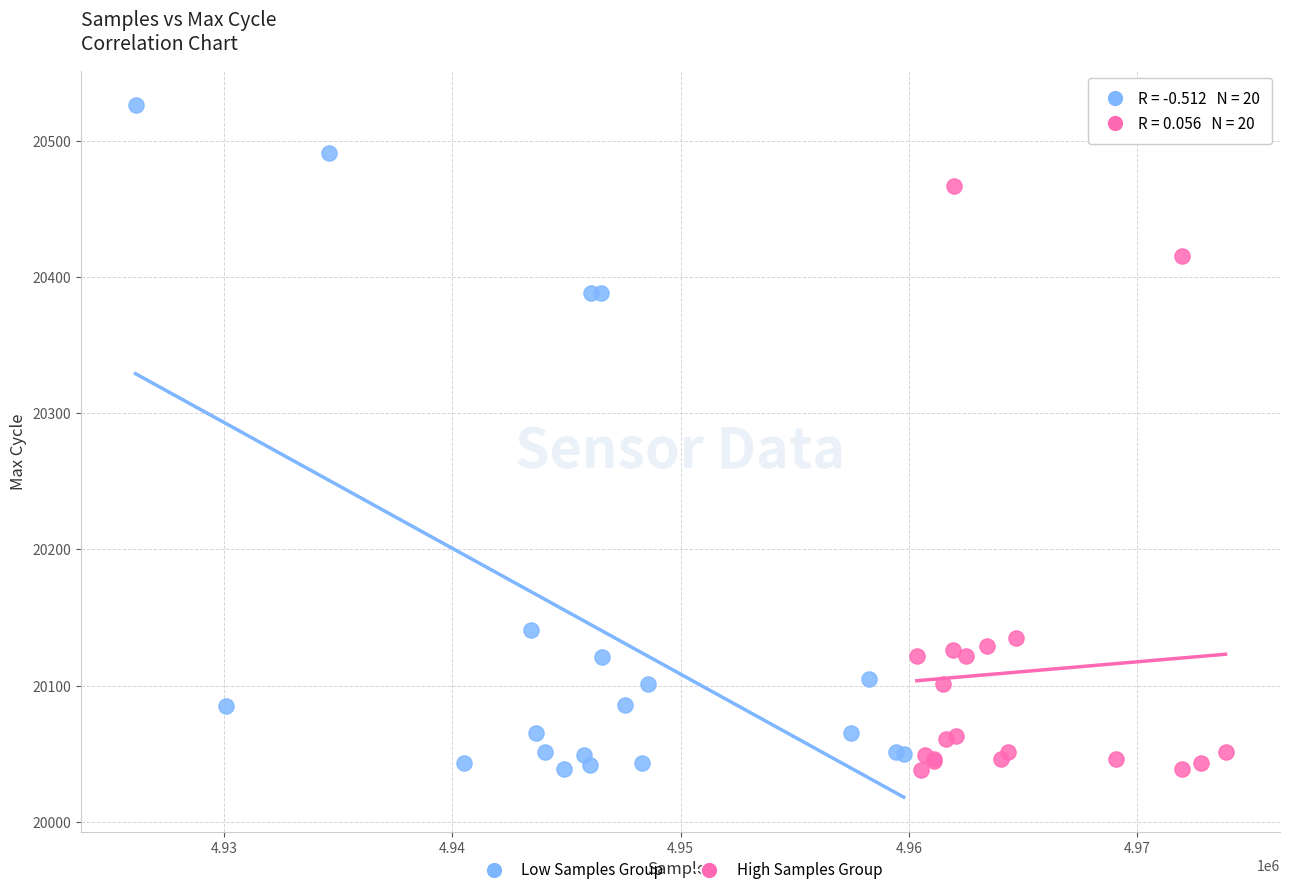

Which series reaches the maximum Y coordinate?

Low Samples Group